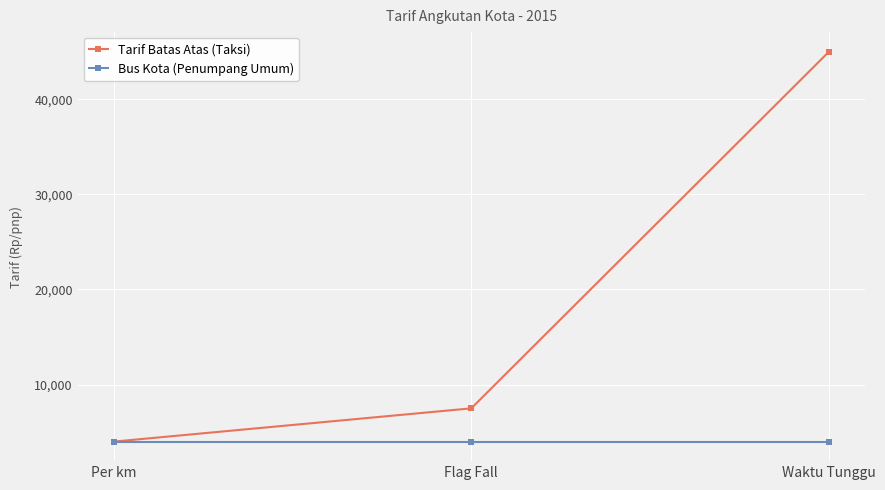

How many lines are shown in the chart?

2